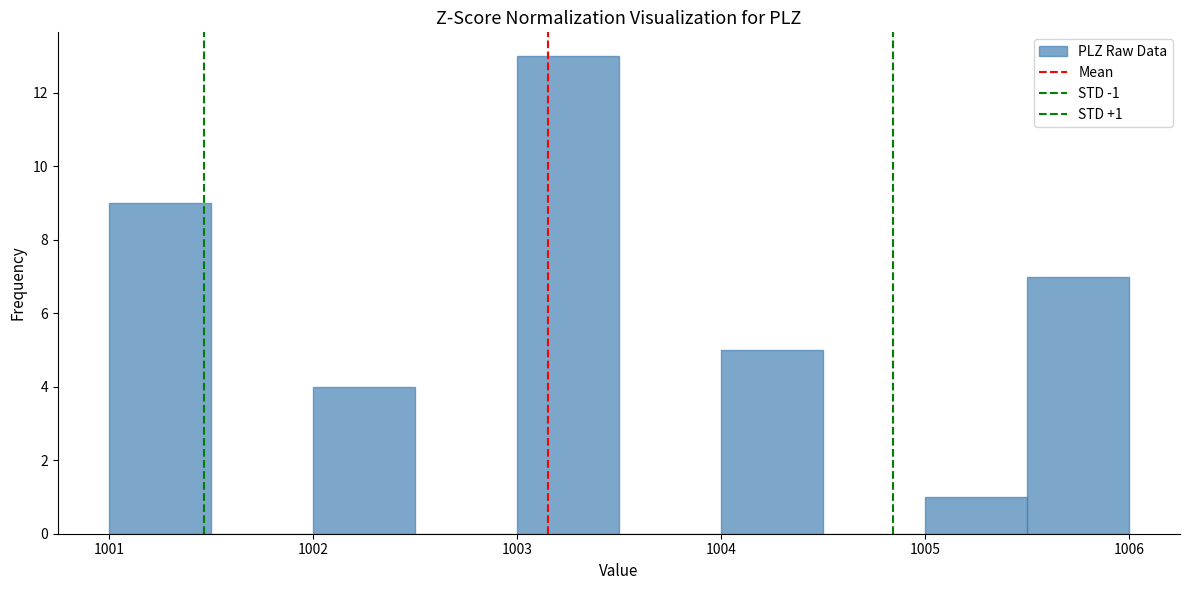

Which range on the x-axis has the tallest bar?

1003.0 to 1003.5